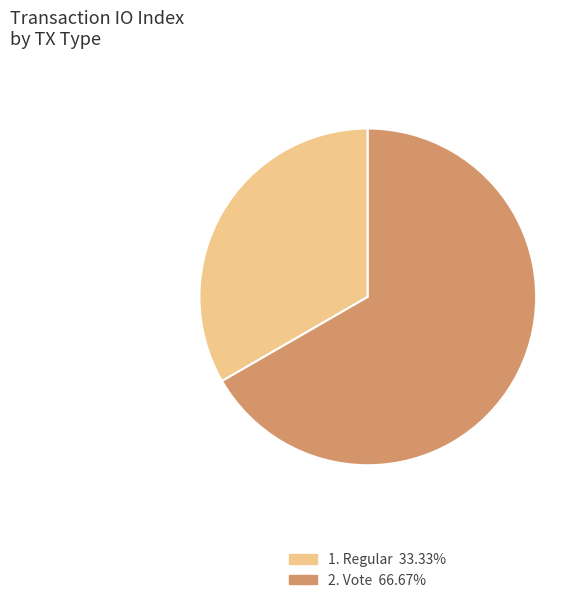

Is there a majority slice in this chart?

Yes